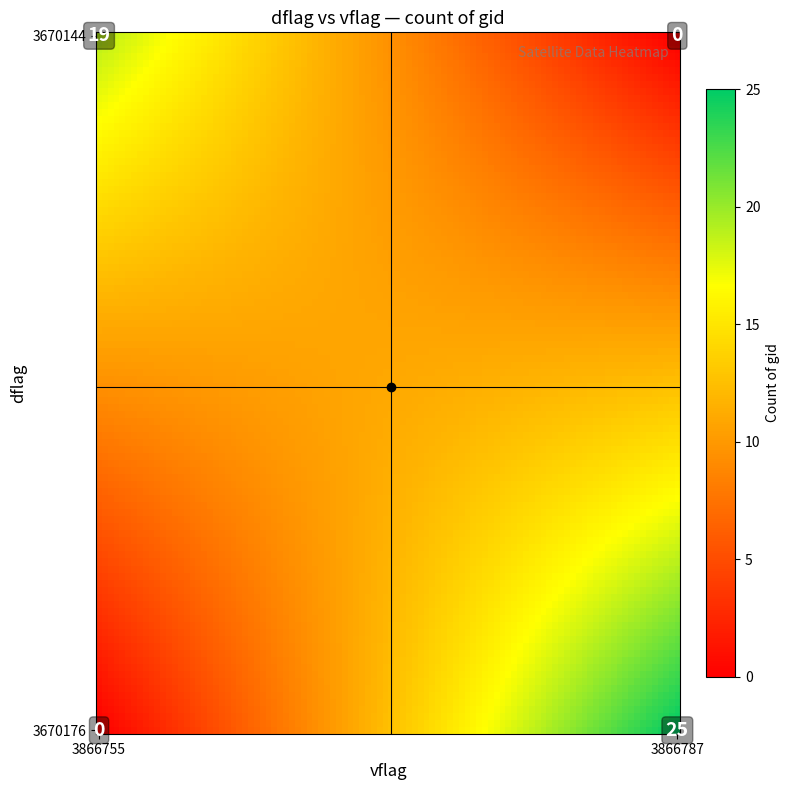

What is the sum of all values?

119